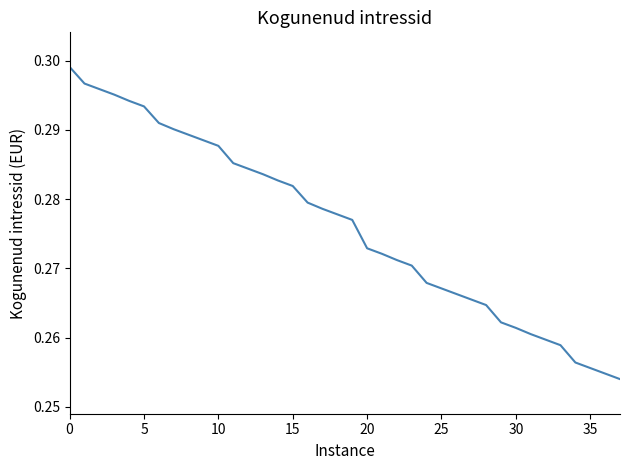

Reading left to right, extract all data points from this chart.

0.3	0.3	0.3	0.3	0.3	0.3	0.3	0.3	0.3	0.3	0.3	0.3	0.3	0.3	0.3	0.3	0.3	0.3	0.3	0.3	0.3	0.3	0.3	0.3	0.3	0.3	0.3	0.3	0.3	0.3	0.3	0.3	0.3	0.3	0.3	0.3	0.3	0.3